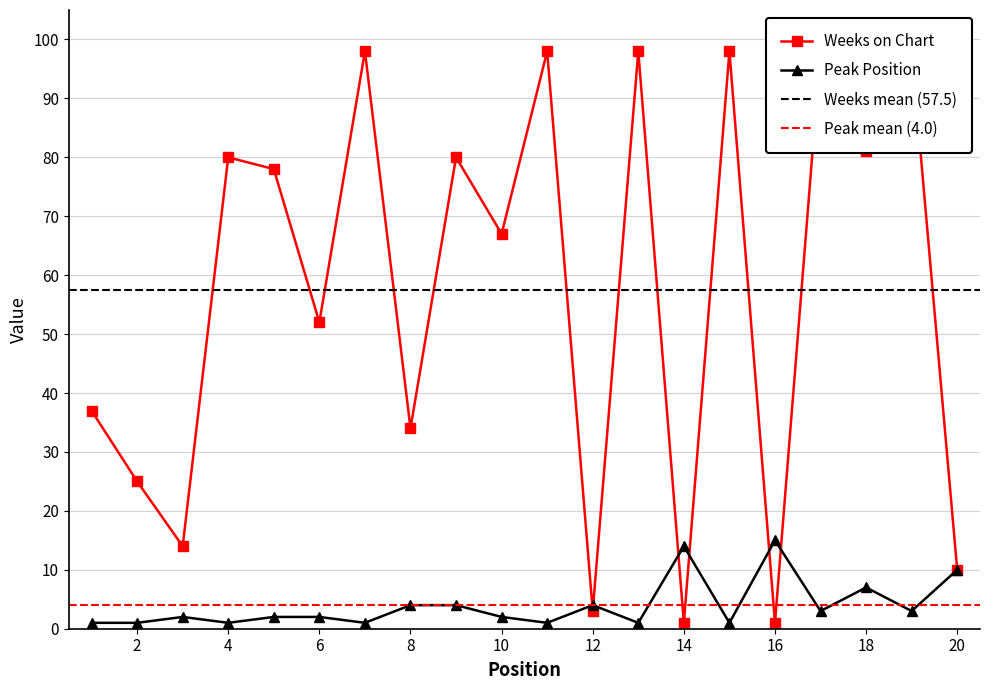

At which category does Weeks on Chart reach its first local valley?

3